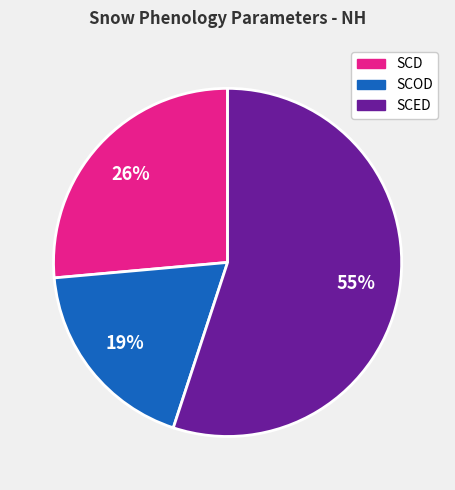

Is there any slice that represents more than half of the pie?

Yes